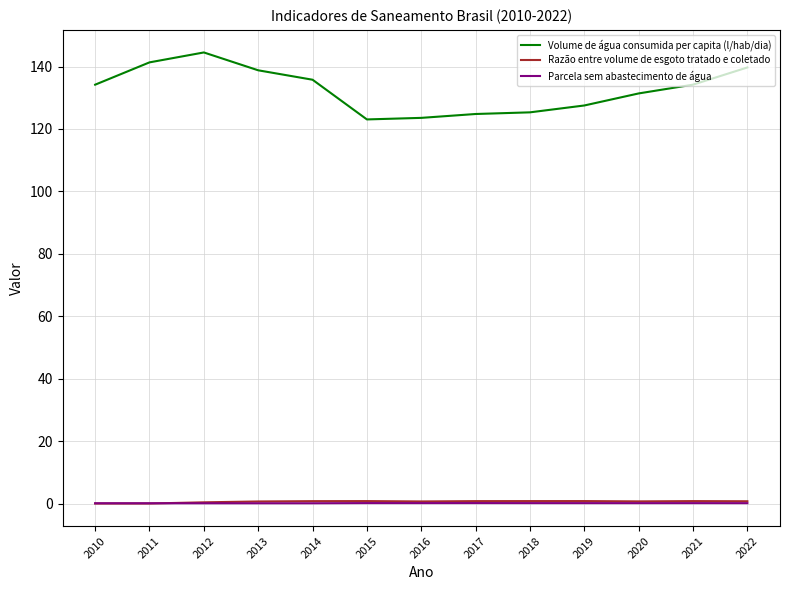

Which series has the largest range (max minus min)?

Volume de água consumida per capita (l/hab/dia)